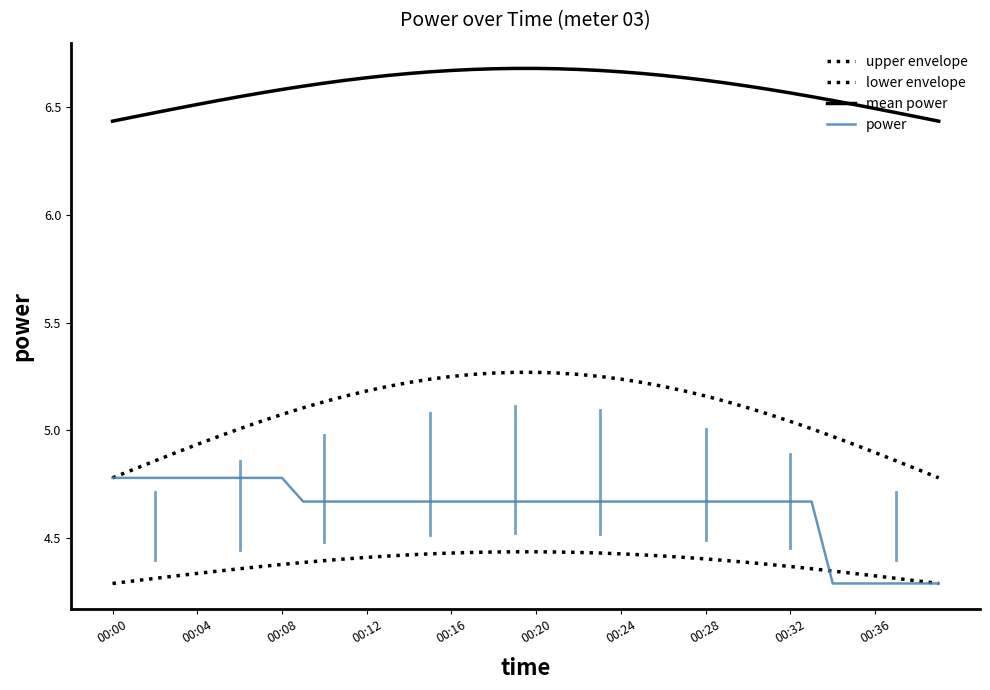

Is this an area chart (filled region under the line)?

No